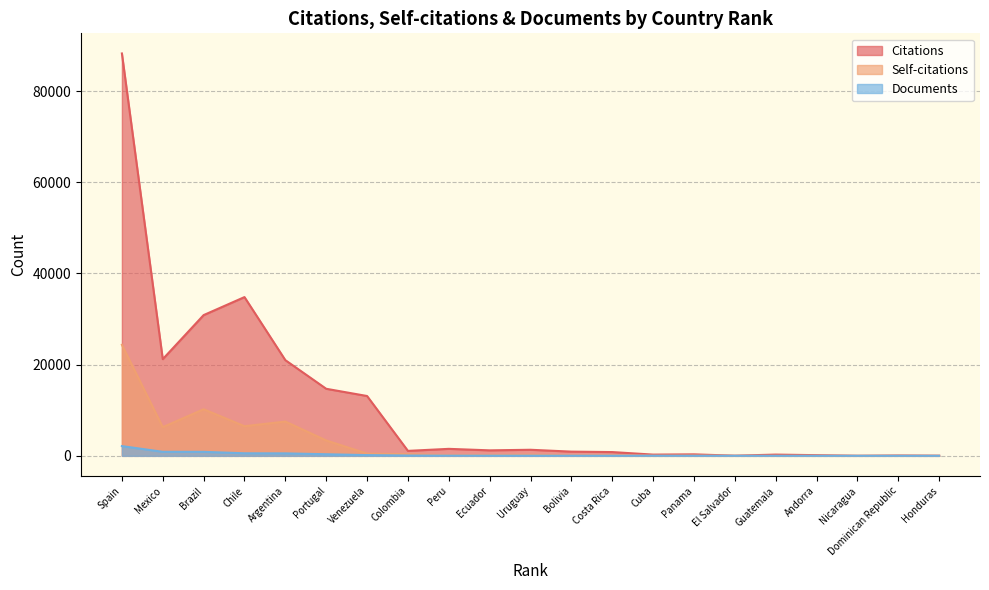

What is the difference between the highest and lowest values at Brazil?

29985